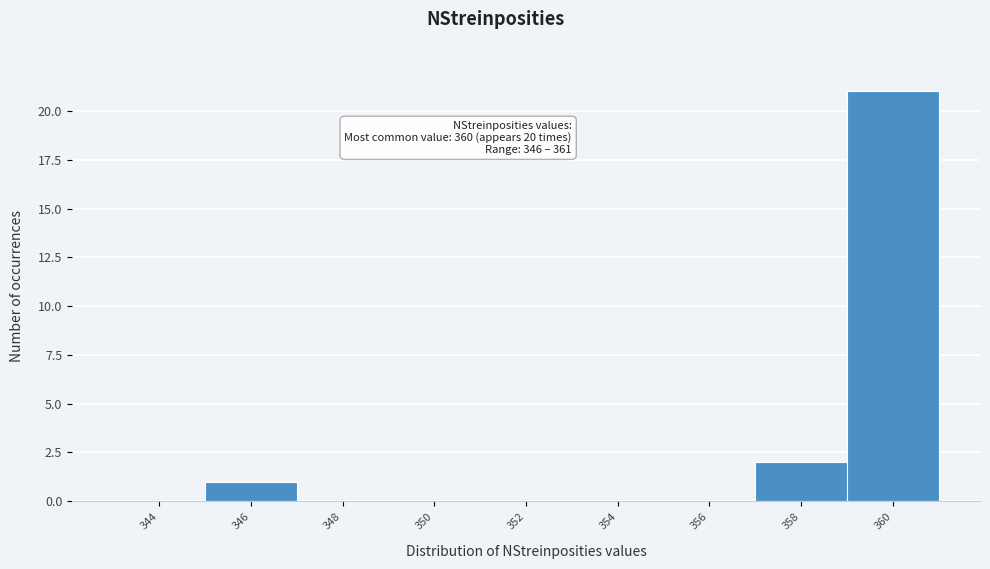

Reading right to left, extract all data points from this chart.

360=21	358=2	356=0	354=0	352=0	350=0	348=0	346=1	344=0